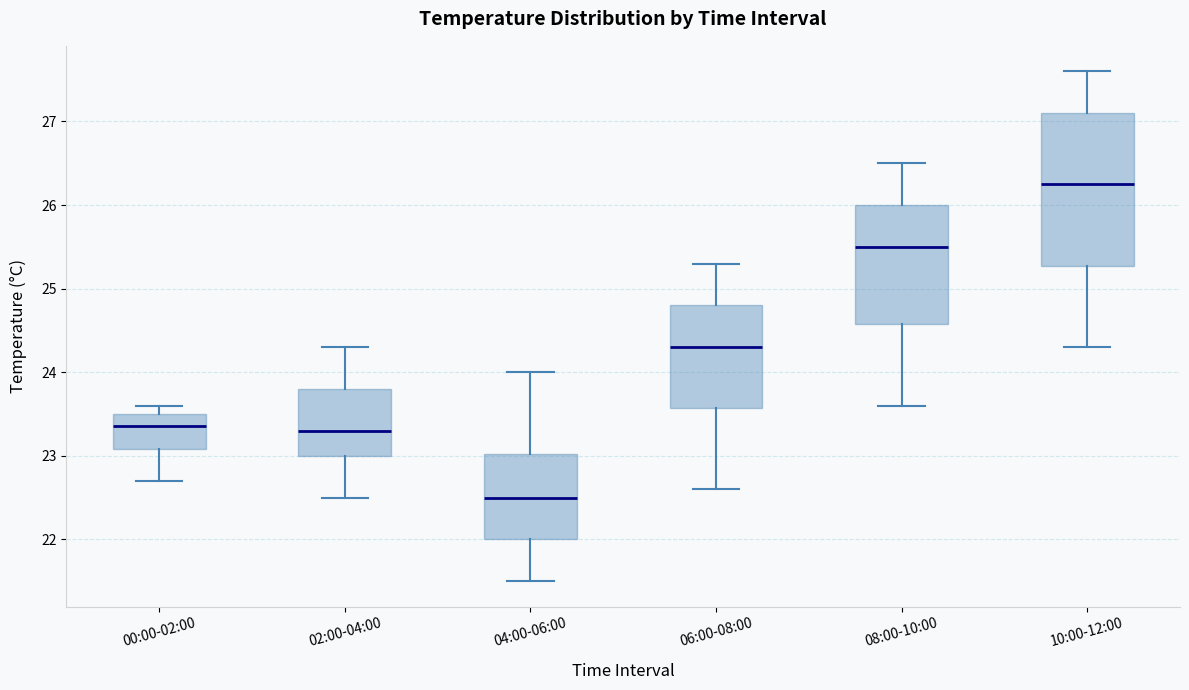

Reading left to right, transcribe this box plot: for each box, give where its median line is, the range the box spans, and where its two whiskers end, as read against the y-axis. The values are not printed on the chart, so give them approximately, as read against the axis.

00:00-02:00: median 23.4, box 23.1 to 23.5, whiskers 22.7 to 23.6
02:00-04:00: median 23.3, box 23.0 to 23.8, whiskers 22.5 to 24.3
04:00-06:00: median 22.5, box 22.0 to 23.0, whiskers 21.5 to 24.0
06:00-08:00: median 24.3, box 23.6 to 24.8, whiskers 22.6 to 25.3
08:00-10:00: median 25.5, box 24.6 to 26.0, whiskers 23.6 to 26.5
10:00-12:00: median 26.3, box 25.3 to 27.1, whiskers 24.3 to 27.6